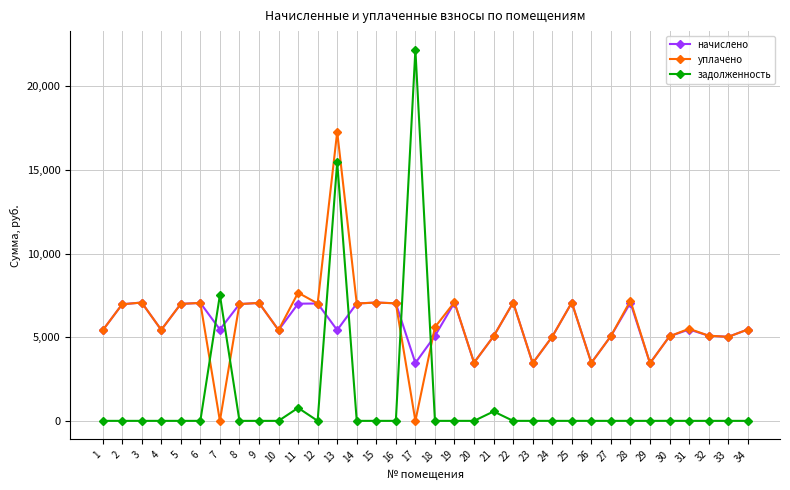

Where do задолженность and начислено first cross each other?

6 and 7